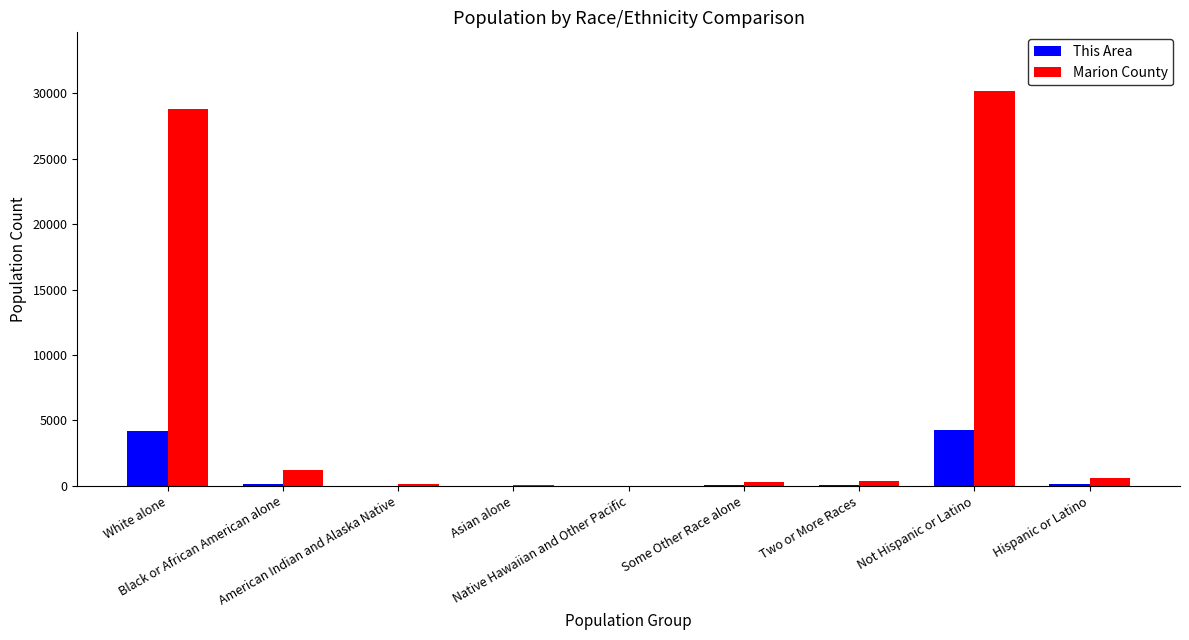

The This Area series shows 6014 at White alone. True or false?

False